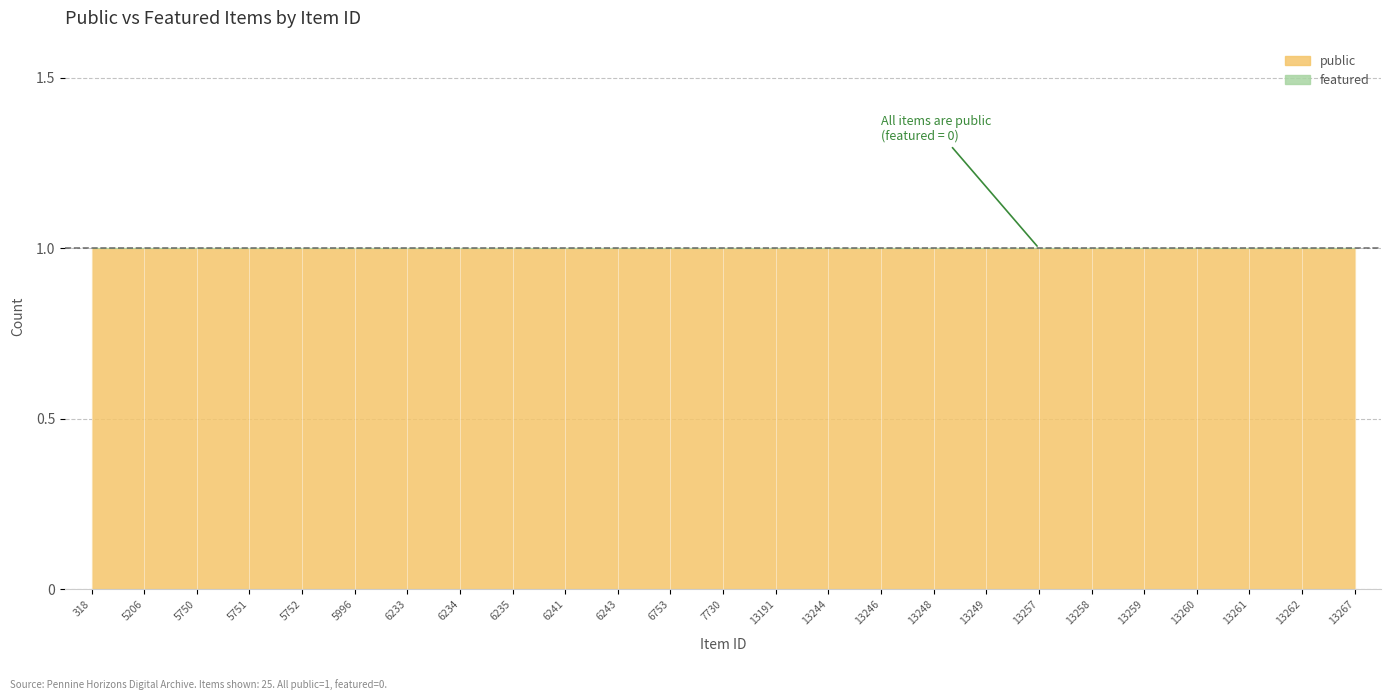

True or false: public and featured cross at least once.

False